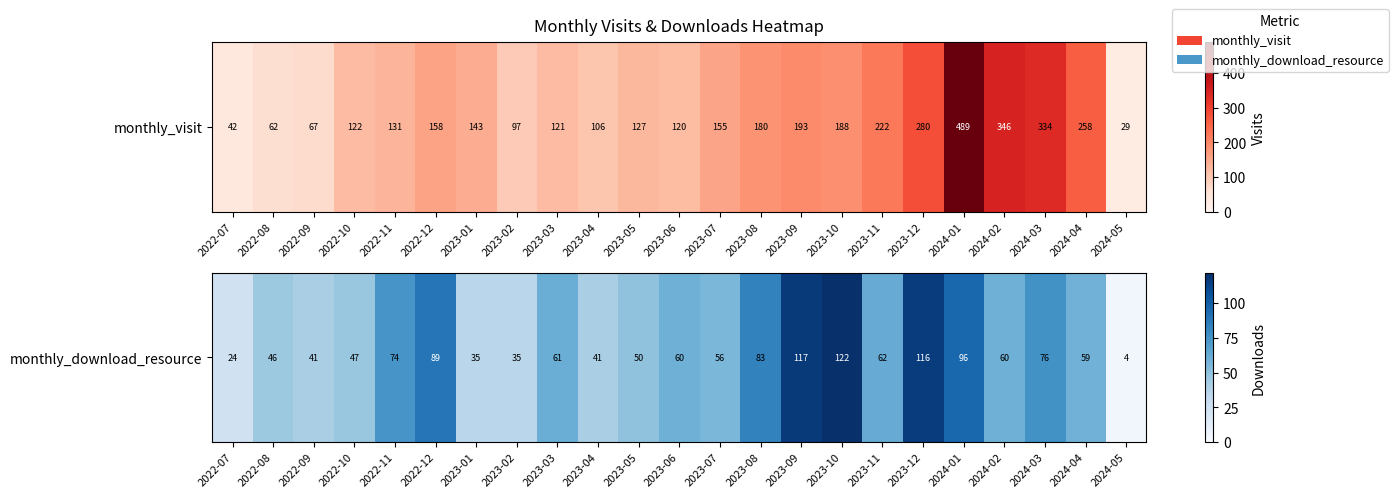

List the labels in order of value, largest first.

2023-10, 2023-09, 2023-12, 2024-01, 2022-12, 2023-08, 2024-03, 2022-11, 2023-11, 2023-03, 2023-06, 2024-02, 2024-04, 2023-07, 2023-05, 2022-10, 2022-08, 2022-09, 2023-04, 2023-01, 2023-02, 2022-07, 2024-05